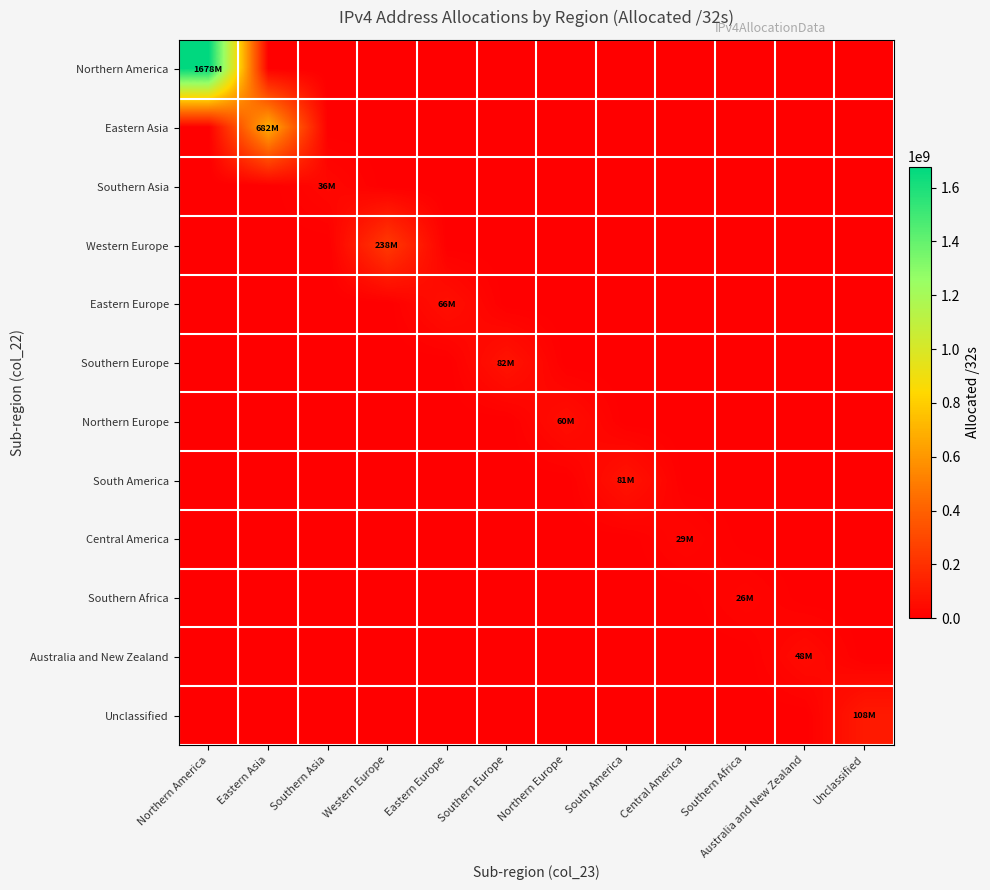

Between Western Europe and Southern Africa, which series saw the biggest shift?

Western Europe